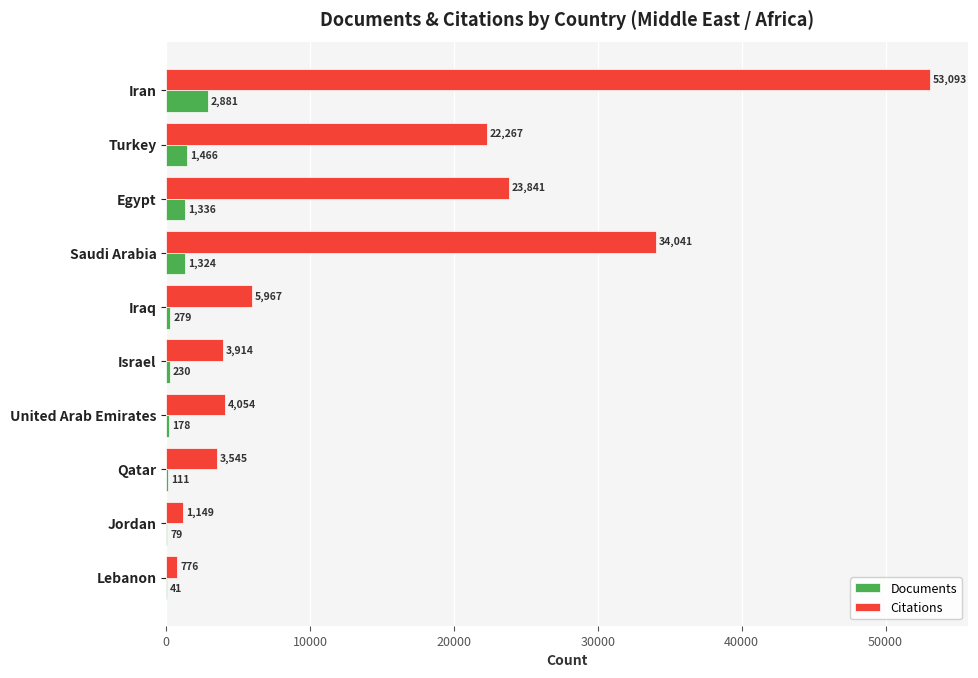

The Citations series shows 60445 at Saudi Arabia. True or false?

False